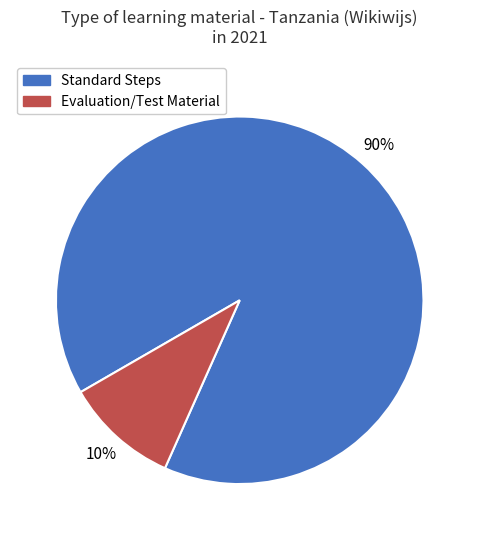

Is it true that Standard Steps is 84% of the pie?

False